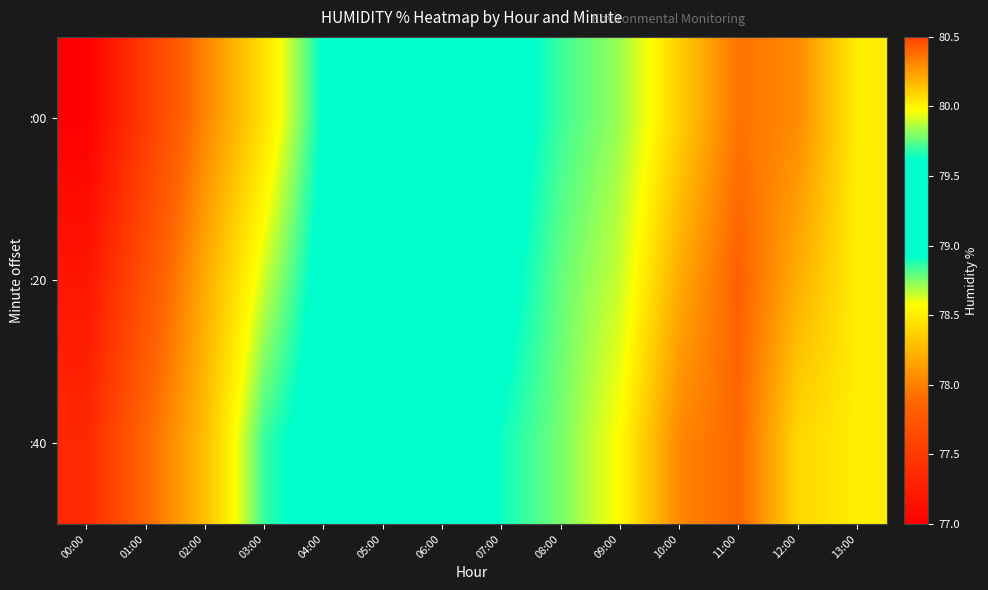

Reading left to right, list all the values displayed in this chart.

:00: 00:00=77.0	01:00=77.5	02:00=78.0	03:00=78.4	04:00=78.9	05:00=79.1	06:00=79.3	07:00=79.5	08:00=79.7	09:00=79.8	10:00=80.1	11:00=80.4	12:00=80.3	13:00=80.0
:20: 00:00=77.2	01:00=77.7	02:00=78.2	03:00=78.6	04:00=79.0	05:00=79.2	06:00=79.4	07:00=79.6	08:00=79.8	09:00=79.9	10:00=80.2	11:00=80.4	12:00=80.2	13:00=80.0
:40: 00:00=77.4	01:00=77.9	02:00=78.3	03:00=78.9	04:00=79.0	05:00=79.3	06:00=79.4	07:00=79.6	08:00=79.8	09:00=80.0	10:00=80.3	11:00=80.4	12:00=80.1	13:00=80.0